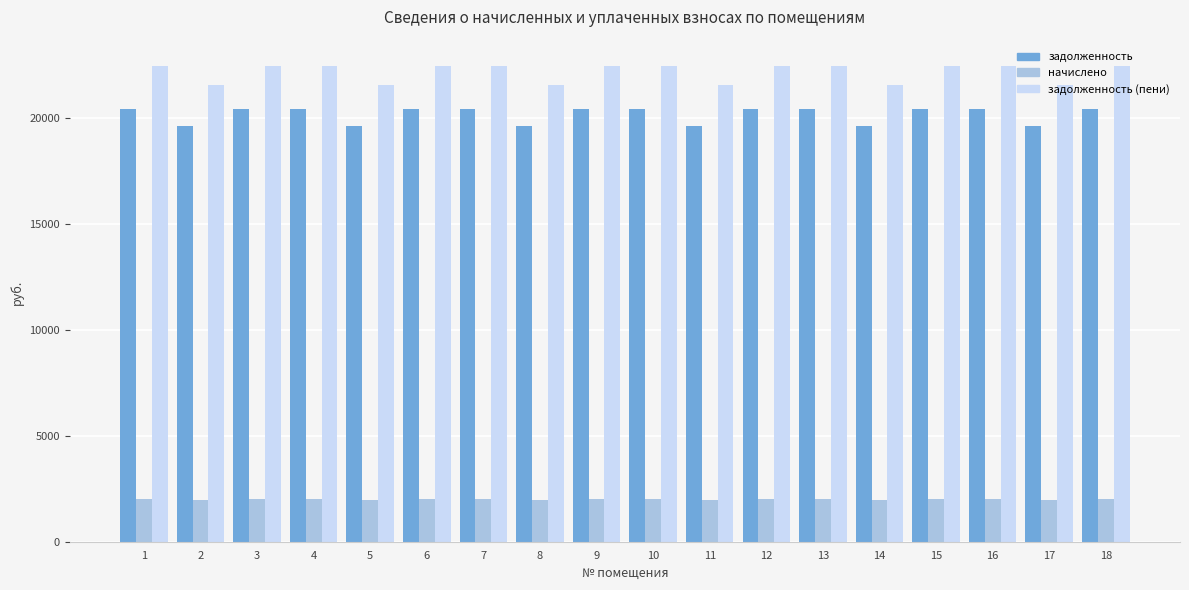

How many groups of bars are there?

18